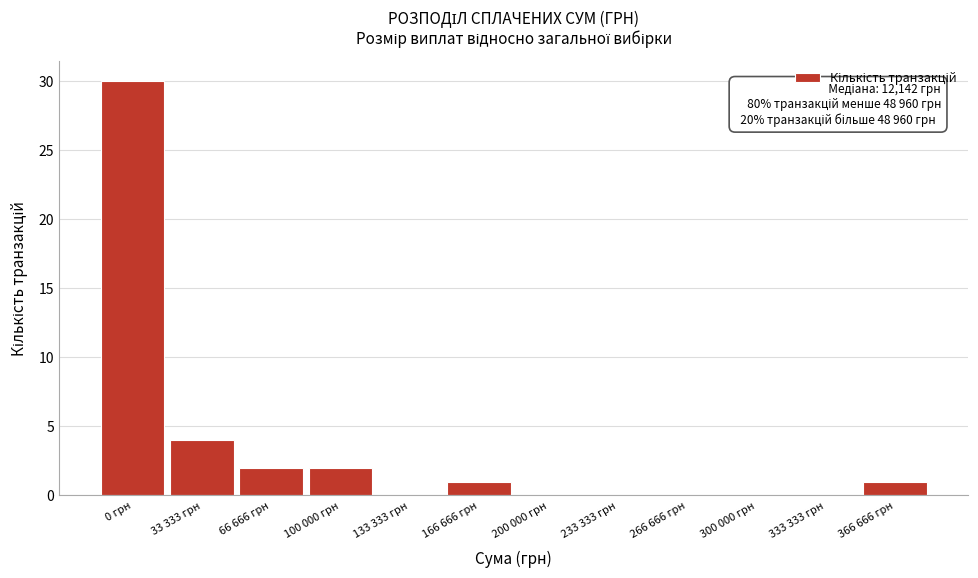

Reading left to right, what are all the values shown in this chart?

0 грн=30	33 333 грн=4	66 666 грн=2	100 000 грн=2	133 333 грн=0	166 666 грн=1	200 000 грн=0	233 333 грн=0	266 666 грн=0	300 000 грн=0	333 333 грн=0	366 666 грн=1